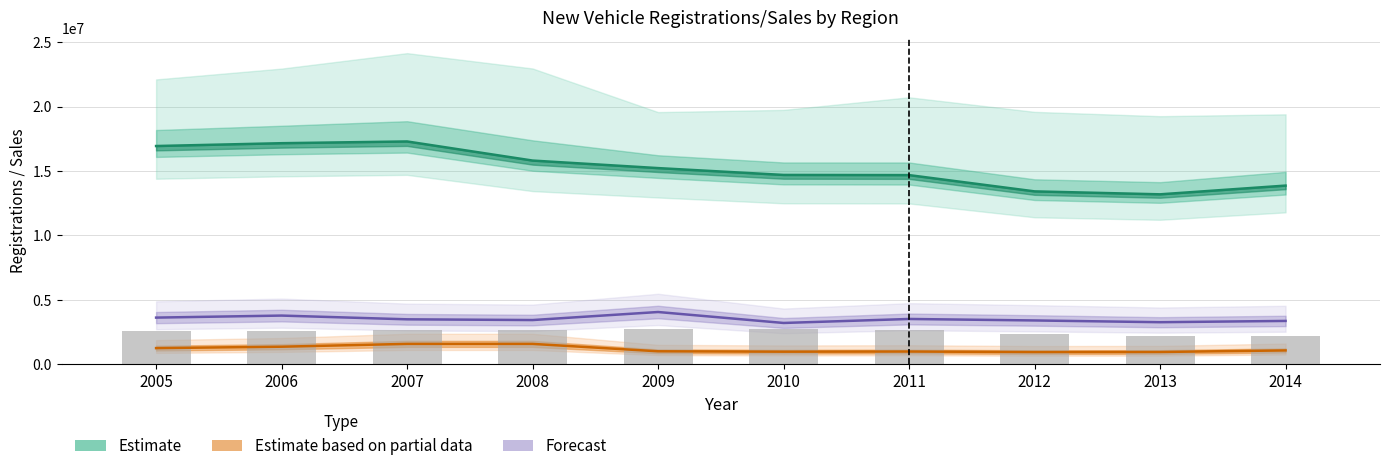

Reading right to left, what are all the values shown in this chart?

2014=2210927	2013=2207373	2012=2331731	2011=2687052	2010=2708884	2009=2718599	2008=2614829	2007=2629186	2006=2544165	2005=2598183